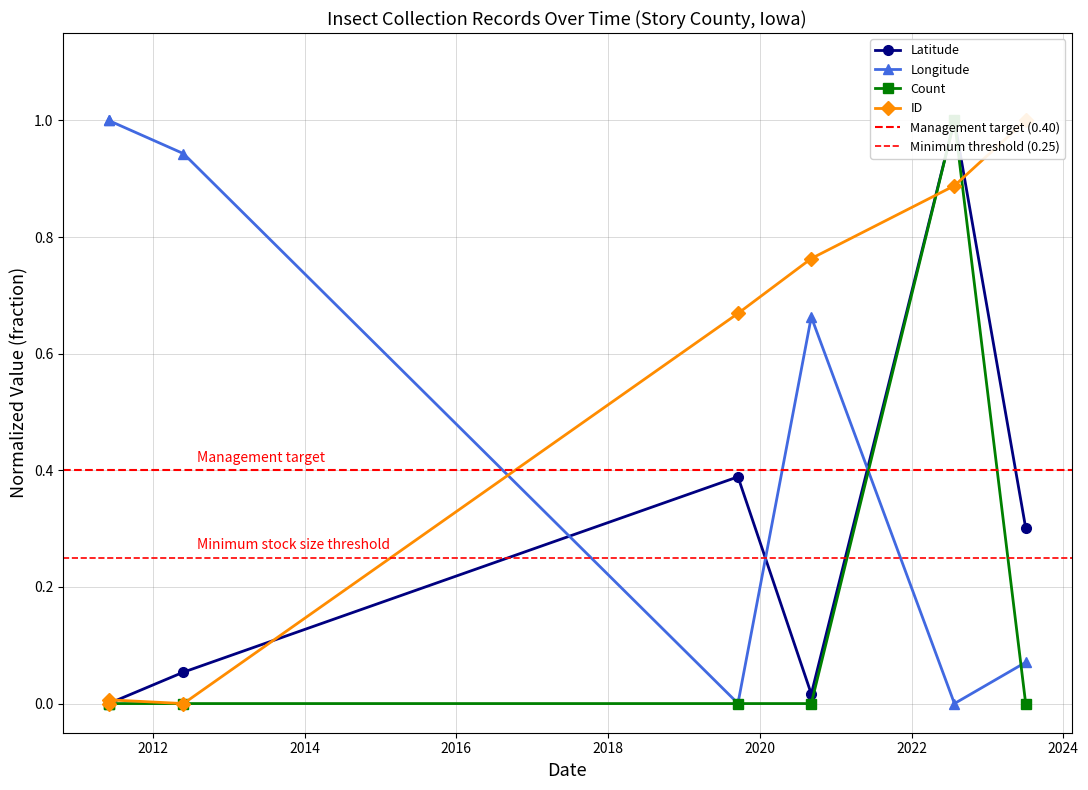

Is this an area chart (filled region under the line)?

No